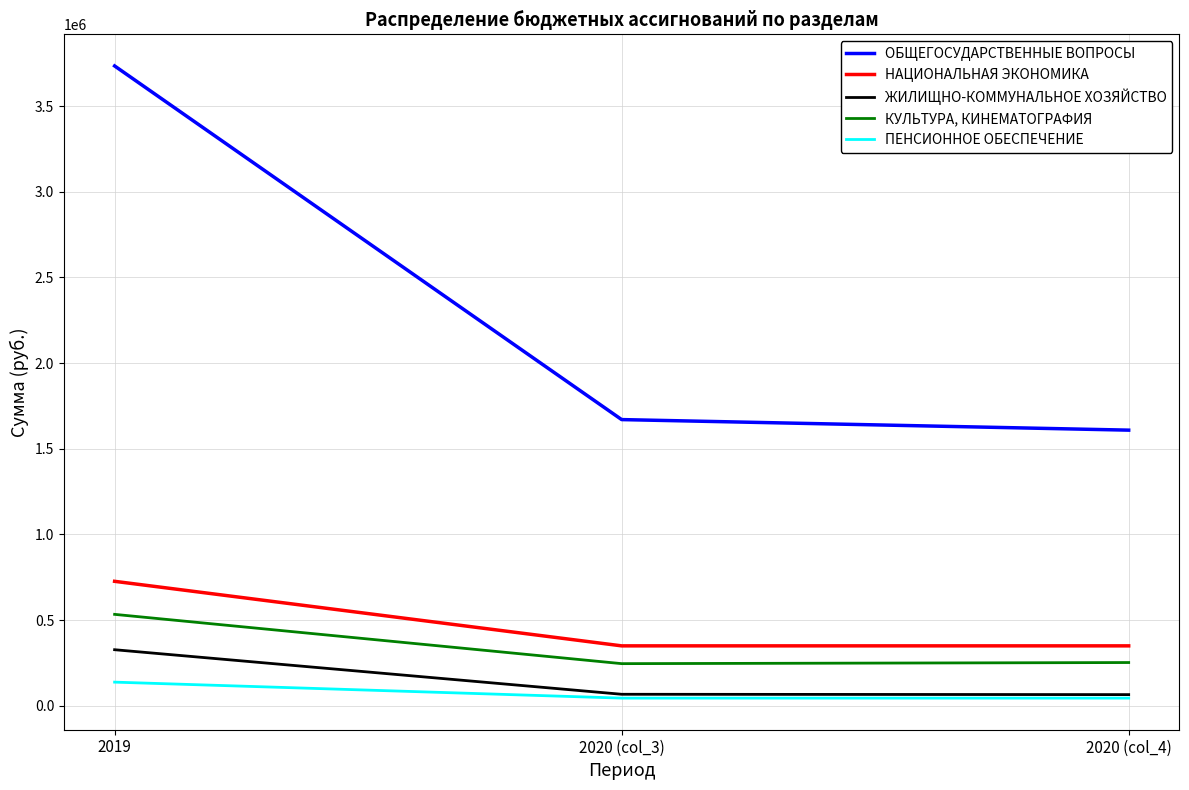

What is the maximum value shown in the chart?

3734753.9